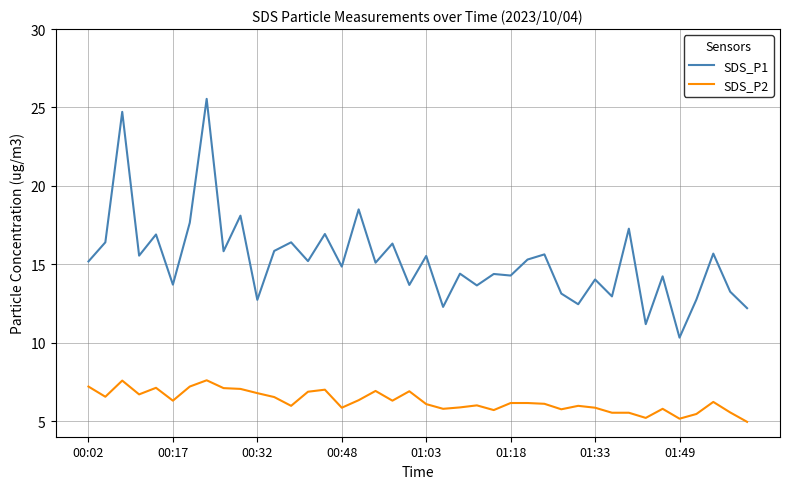

What is the highest value of the SDS_P2 series?

7.6